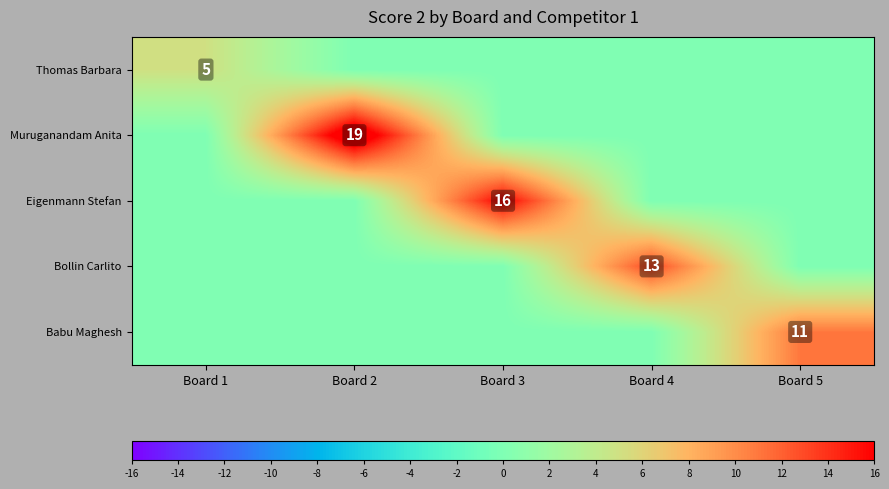

Is it true that Eigenmann Stefan equals 10 at Board 3?

False